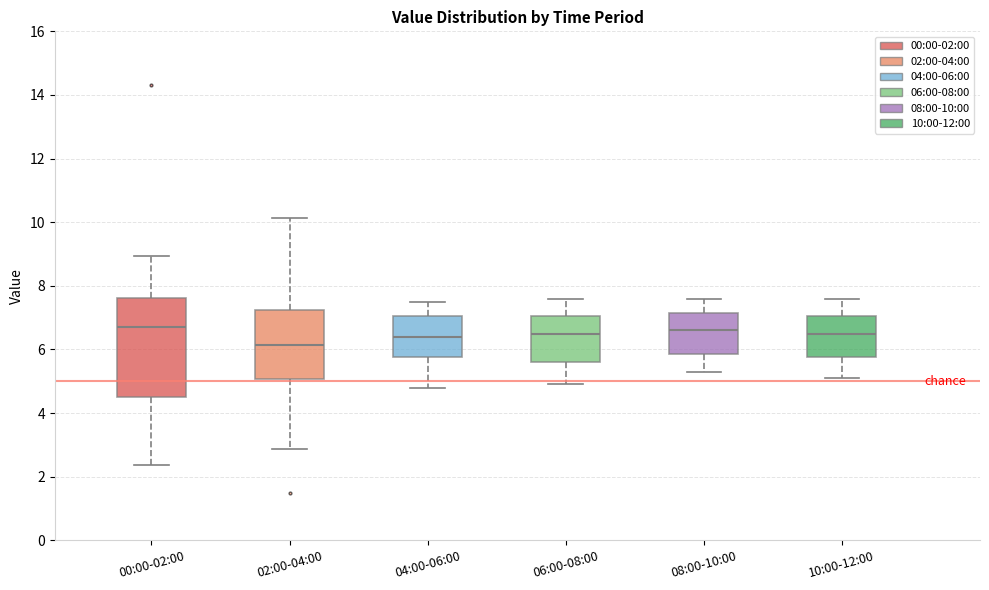

Reading left to right, read every box against the y-axis: the position of its median line, the range the box covers, and the ends of its whiskers. The values are not printed on the chart, so give them approximately, as read against the axis.

00:00-02:00: median 6.8, box 4.6 to 7.6, whiskers 2.4 to 9.0
02:00-04:00: median 6.2, box 5.0 to 7.2, whiskers 2.8 to 10.2
04:00-06:00: median 6.4, box 5.8 to 7.0, whiskers 4.8 to 7.6
06:00-08:00: median 6.6, box 5.6 to 7.0, whiskers 5.0 to 7.6
08:00-10:00: median 6.6, box 5.8 to 7.2, whiskers 5.4 to 7.6
10:00-12:00: median 6.6, box 5.8 to 7.0, whiskers 5.2 to 7.6